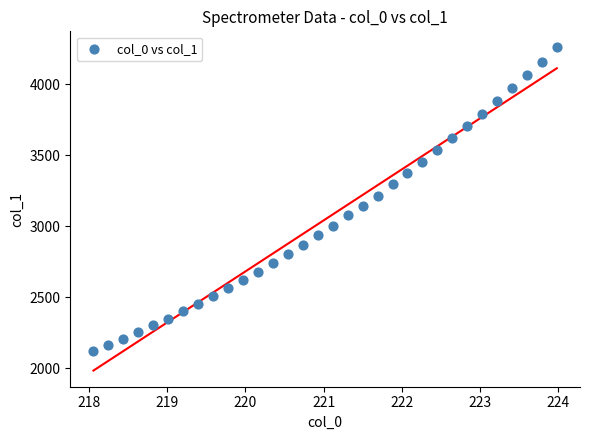

What is the range of Y values (max minus min)?

2135.9